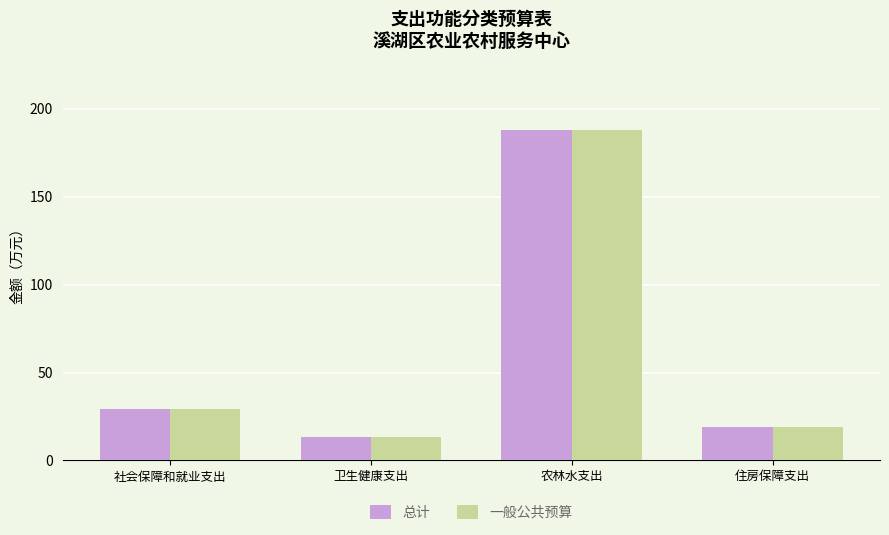

What is the maximum value shown in the chart?

188.1